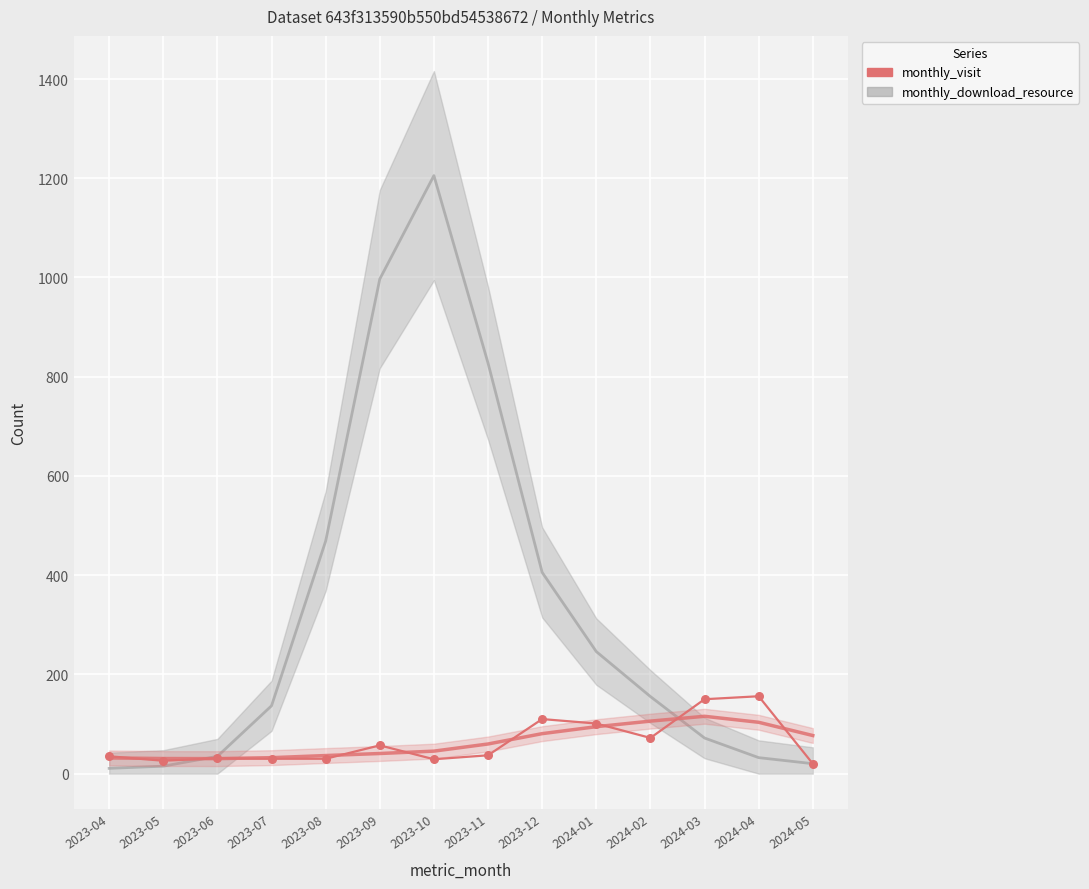

What is the change in value from 2023-12 to 2024-03?

+40